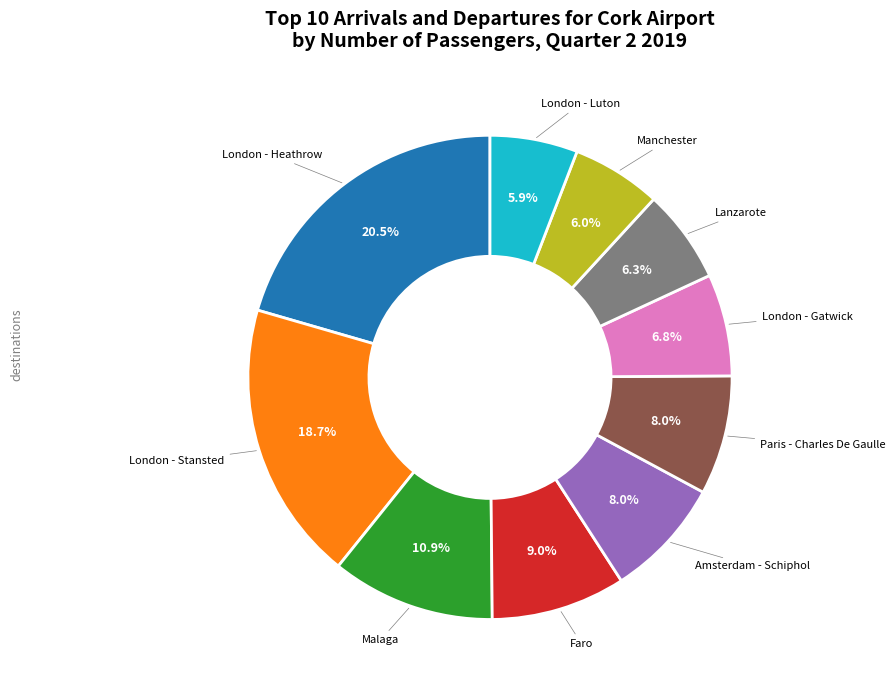

How many segments does this pie chart have?

10